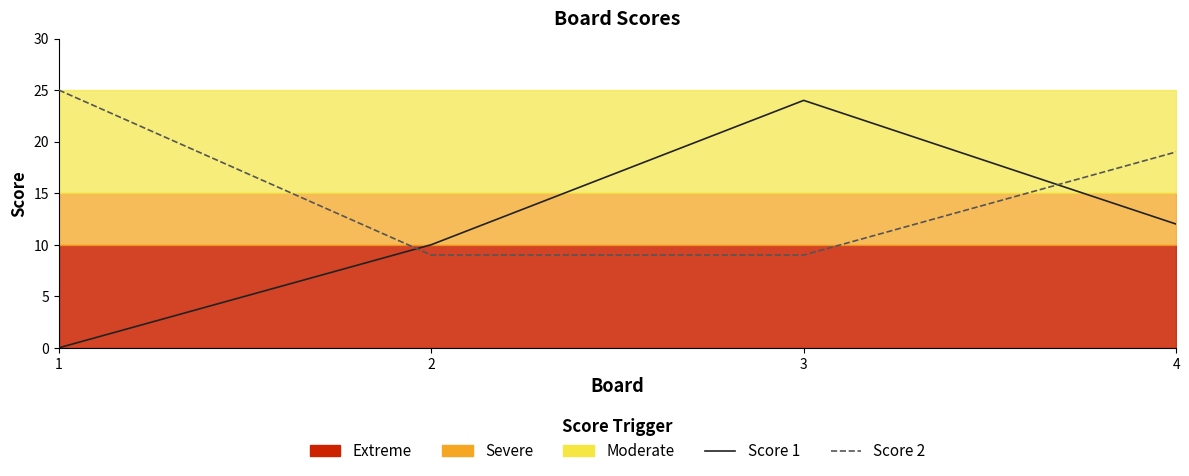

How many categories are shown in the chart?

4